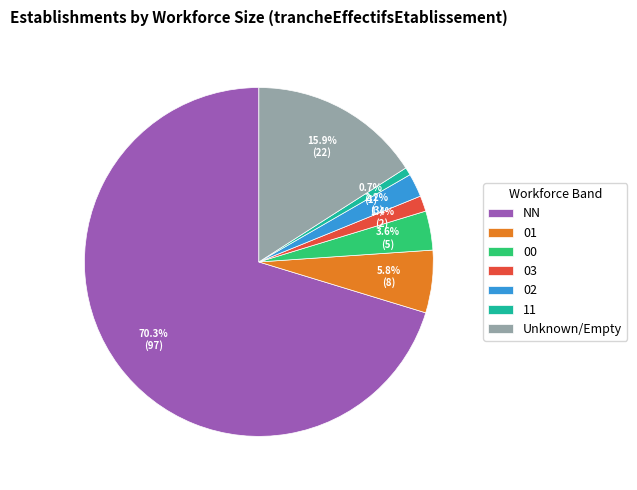

Between 02 and 11, which is larger?

02